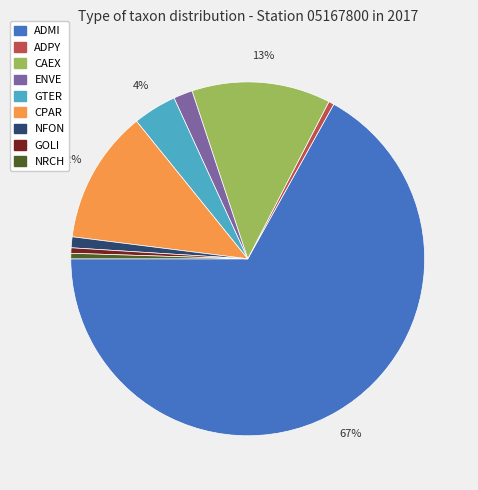

Combined, do CAEX and GTER account for over 50%?

No